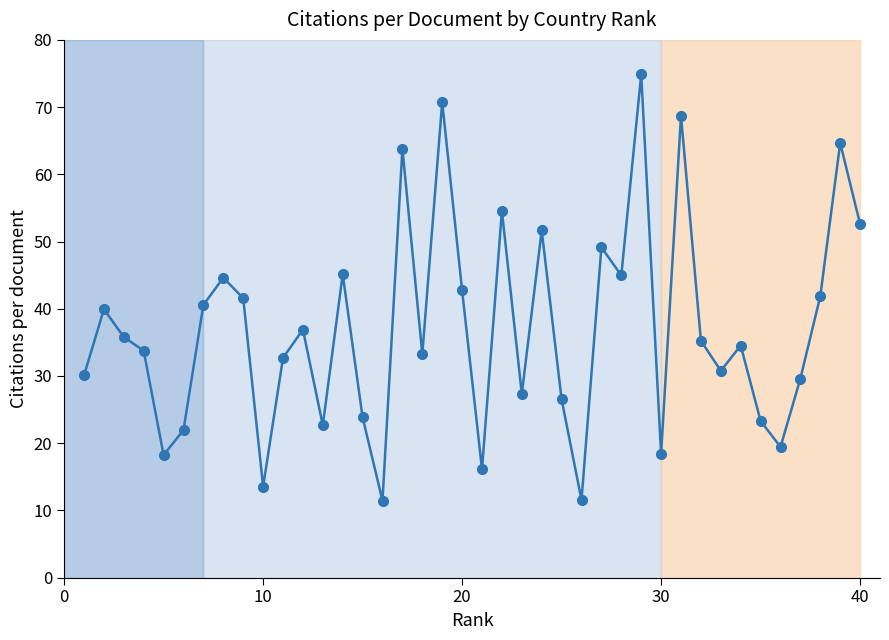

What is the greatest value displayed?

74.9